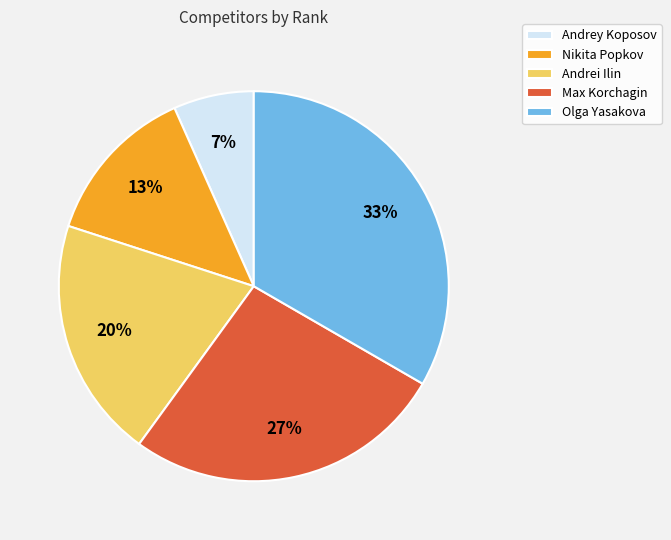

How many slices are in this pie chart?

5